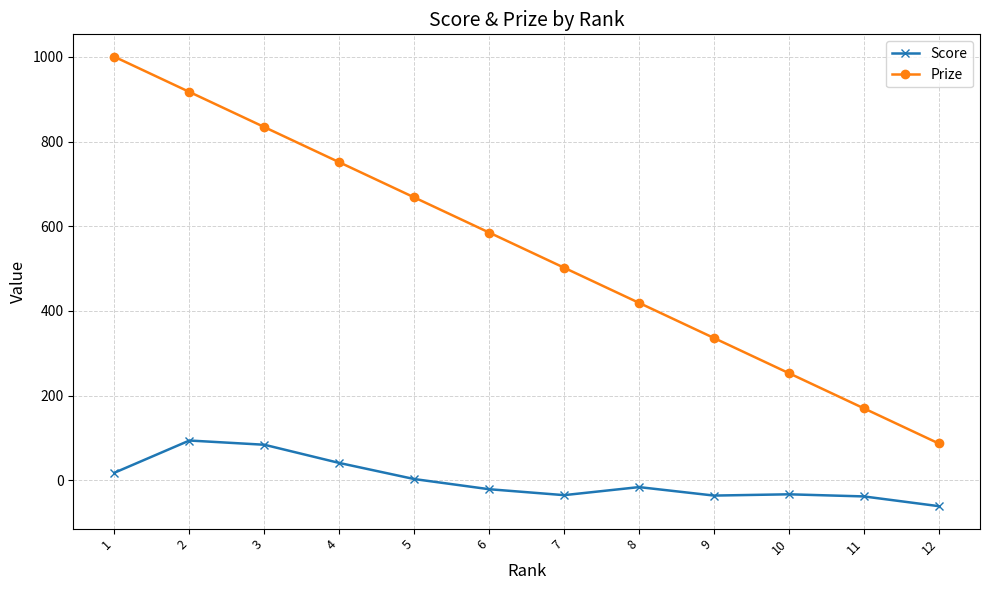

What is the maximum value for Score?

94